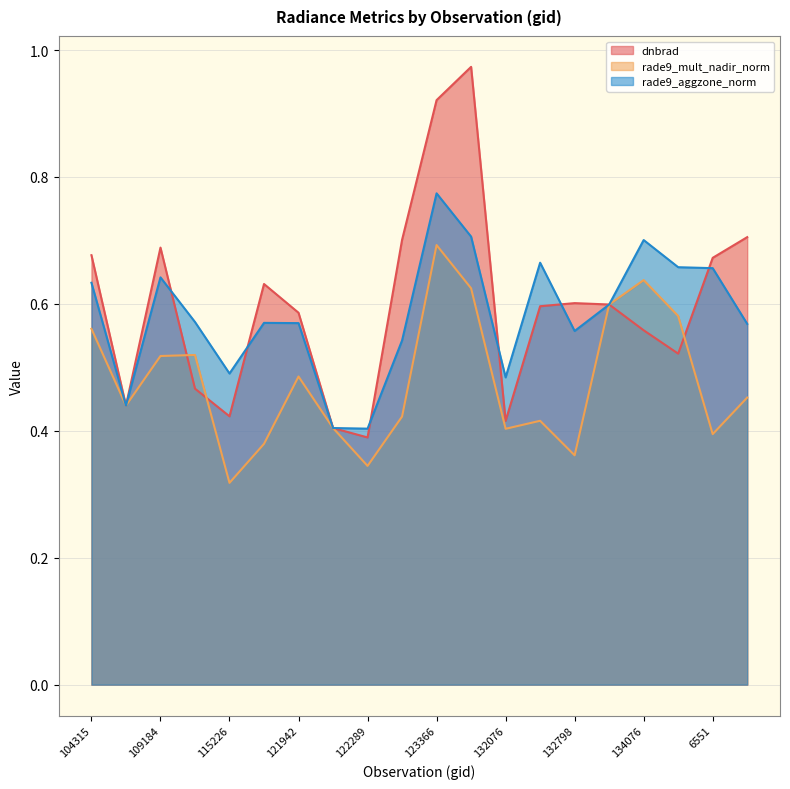

What are all the series names shown in the legend?

dnbrad, rade9_mult_nadir_norm, rade9_aggzone_norm